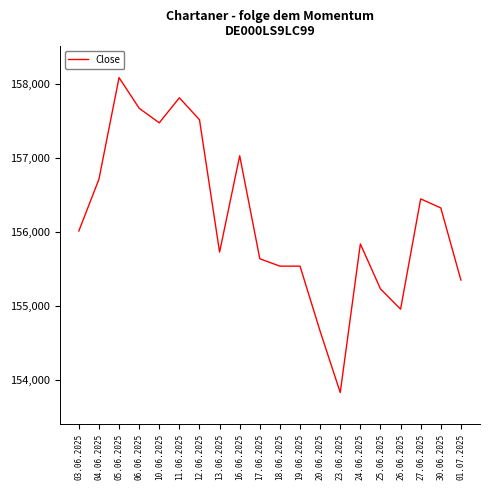

Reading right to left, extract all data points from this chart.

01.07.2025=155354	30.06.2025=156329	27.06.2025=156451	26.06.2025=154960	25.06.2025=155235	24.06.2025=155842	23.06.2025=153834	20.06.2025=154662	19.06.2025=155542	18.06.2025=155542	17.06.2025=155642	16.06.2025=157034	13.06.2025=155732	12.06.2025=157521	11.06.2025=157817	10.06.2025=157479	06.06.2025=157676	05.06.2025=158090	04.06.2025=156717	03.06.2025=156017